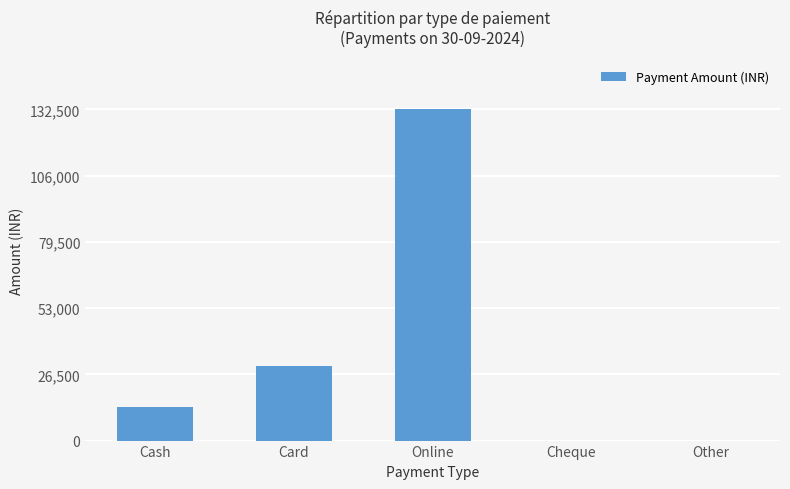

Between Cheque and Card, which is larger?

Card